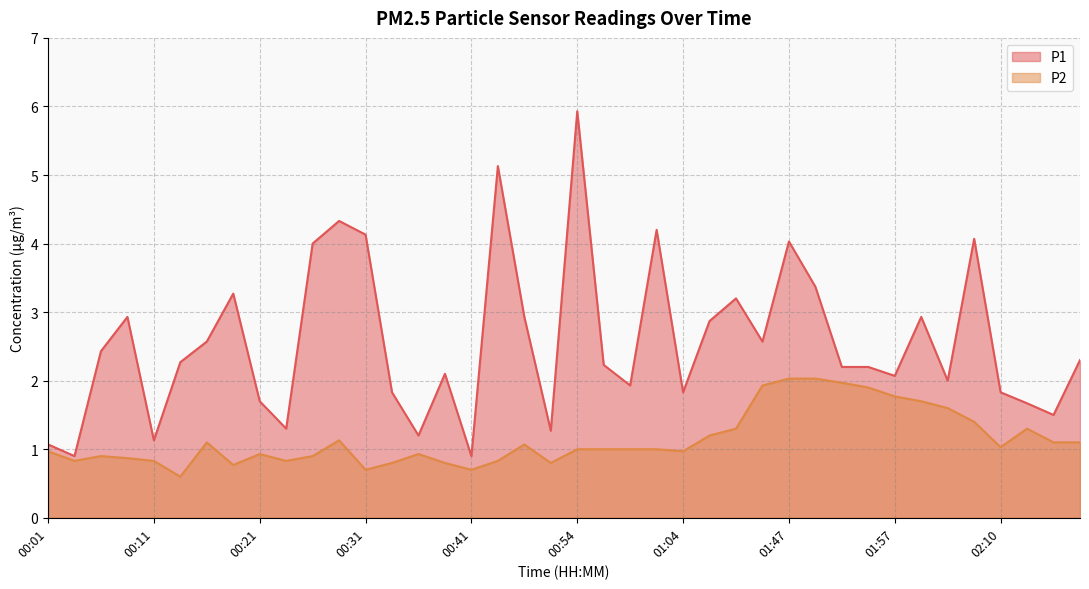

At which category does P1 reach its first local peak?

00:08